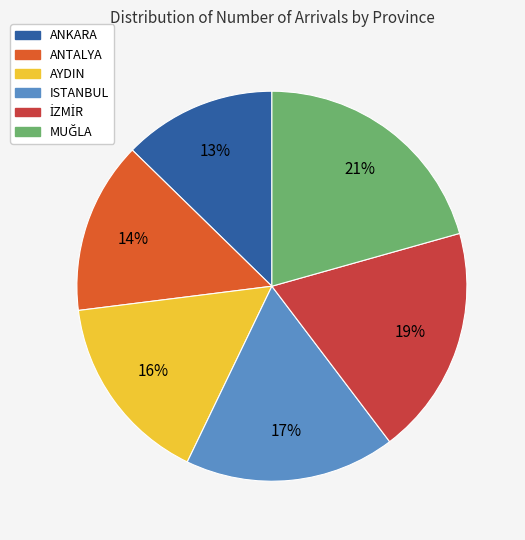

Is the sum of ISTANBUL and AYDIN greater than half?

No